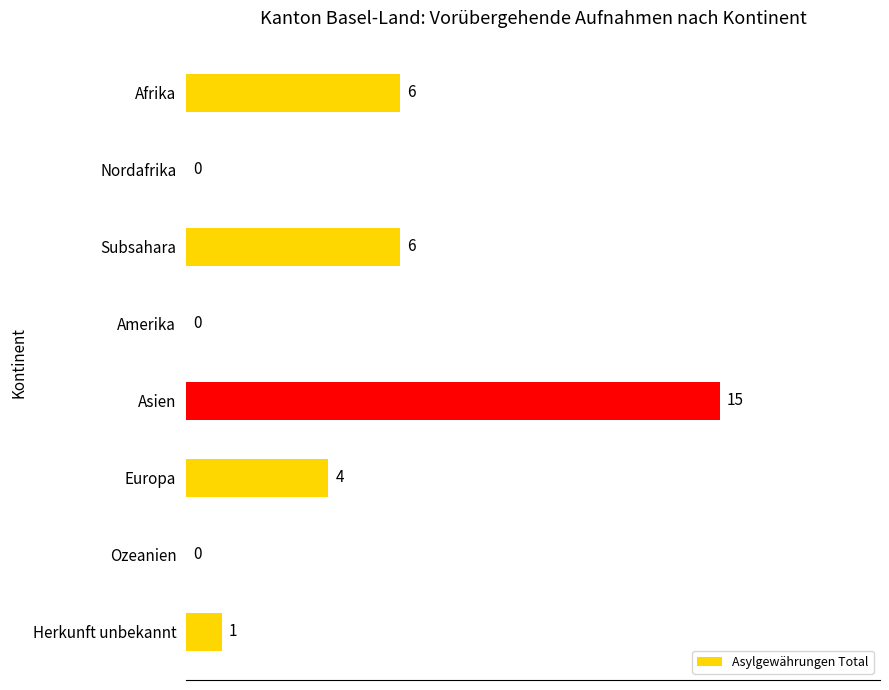

Between Europa and Nordafrika, which is larger?

Europa